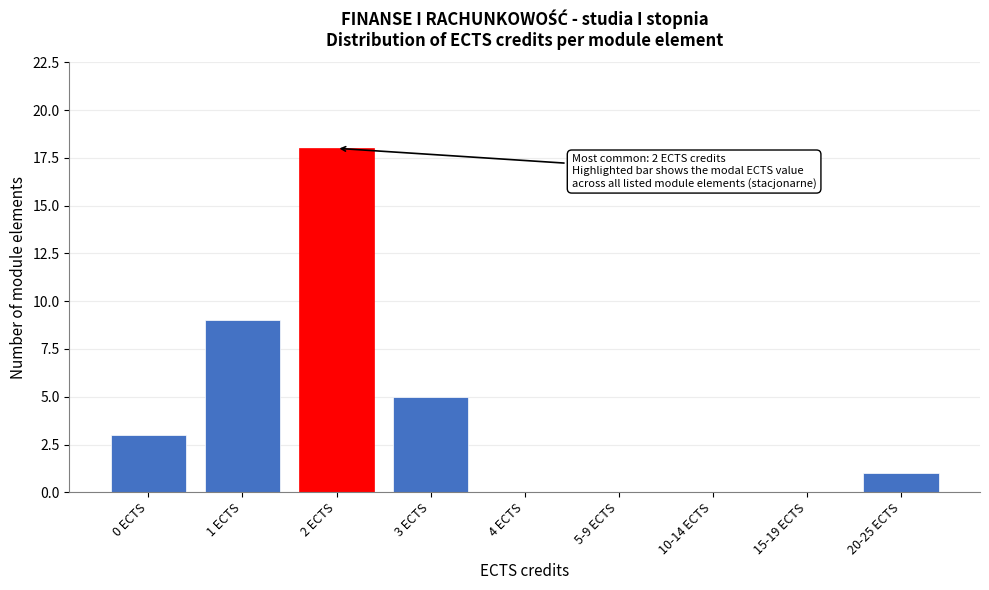

Reading left to right, what are all the values shown in this chart?

0 ECTS=3	1 ECTS=9	2 ECTS=18	3 ECTS=5	4 ECTS=0	5-9 ECTS=0	10-14 ECTS=0	15-19 ECTS=0	20-25 ECTS=1